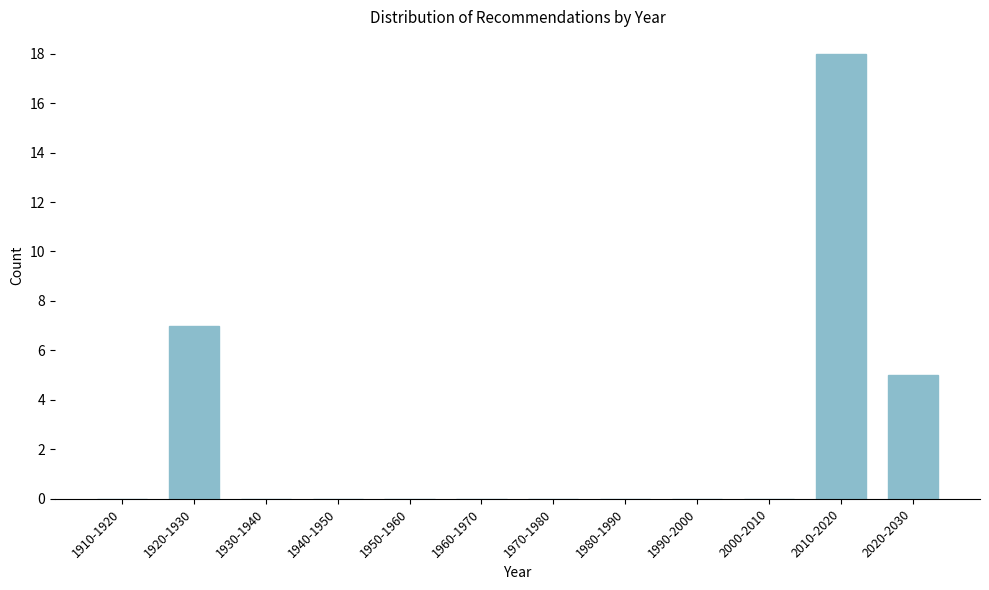

Reading left to right, transcribe all the data shown in this chart.

1910-1920=0	1920-1930=7	1930-1940=0	1940-1950=0	1950-1960=0	1960-1970=0	1970-1980=0	1980-1990=0	1990-2000=0	2000-2010=0	2010-2020=18	2020-2030=5